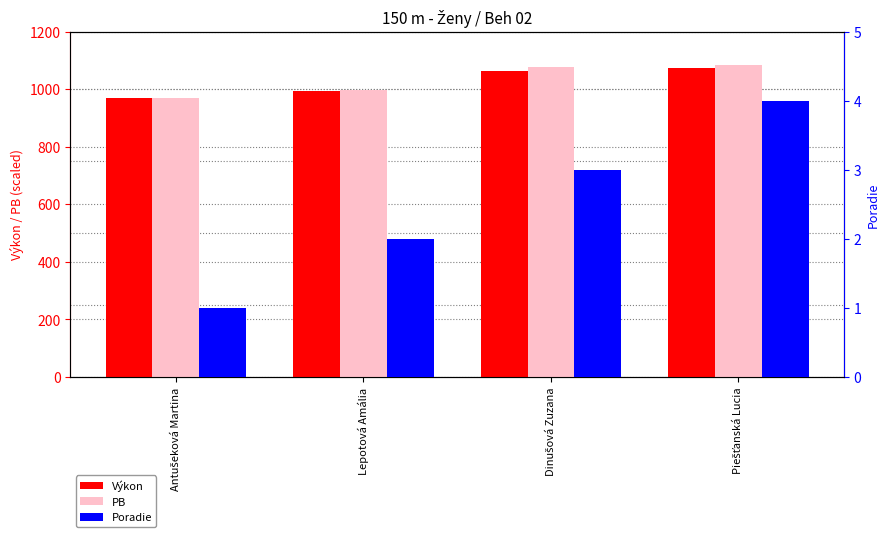

What value does the Výkon series have at Dinušová Zuzana?

1062.0